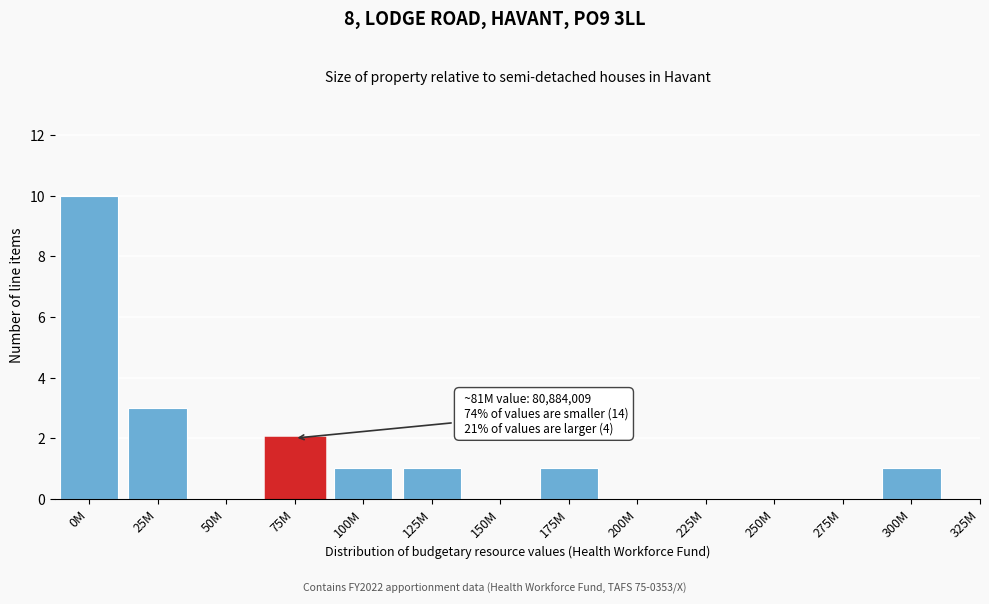

Reading left to right, list all the values displayed in this chart.

0M=10	25M=3	50M=0	75M=2	100M=1	125M=1	150M=0	175M=1	200M=0	225M=0	250M=0	275M=0	300M=1